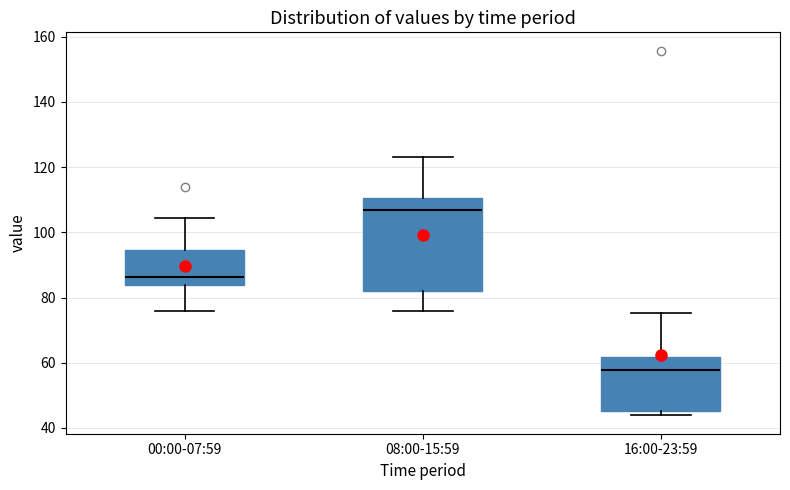

Reading left to right, read every box against the y-axis: the position of its median line, the range the box covers, and the ends of its whiskers. The values are not printed on the chart, so give them approximately, as read against the axis.

00:00-07:59: median 86, box 84 to 94, whiskers 76 to 104
08:00-15:59: median 106, box 82 to 110, whiskers 76 to 124
16:00-23:59: median 58, box 46 to 62, whiskers 44 to 76